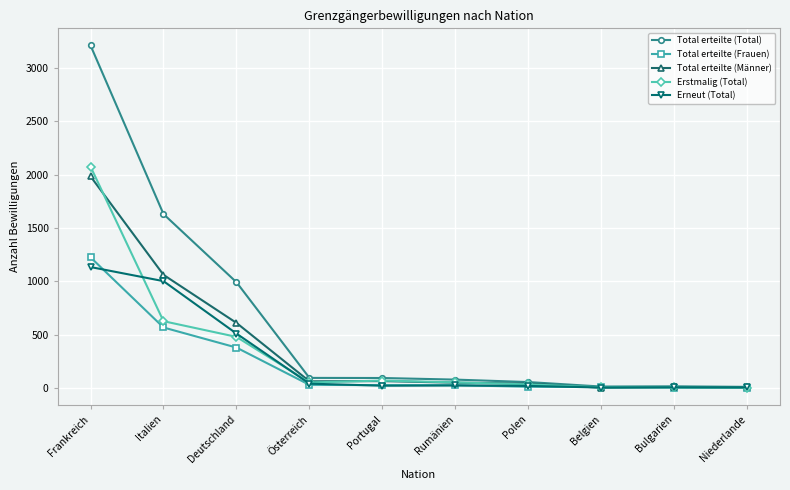

What is the label of the 8th point from the right?

Deutschland